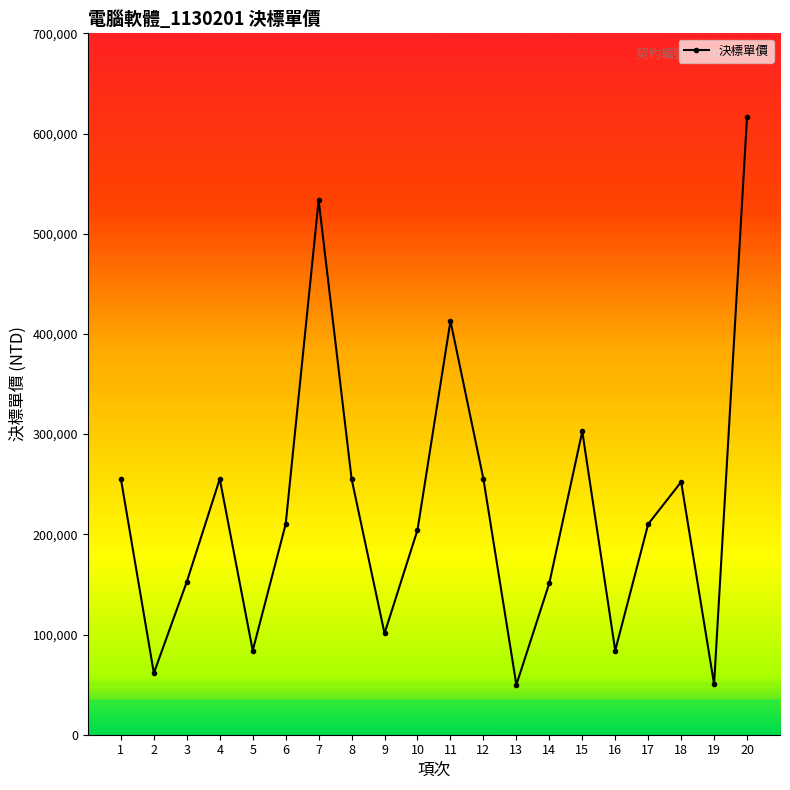

Which label corresponds to the largest value in the chart?

20